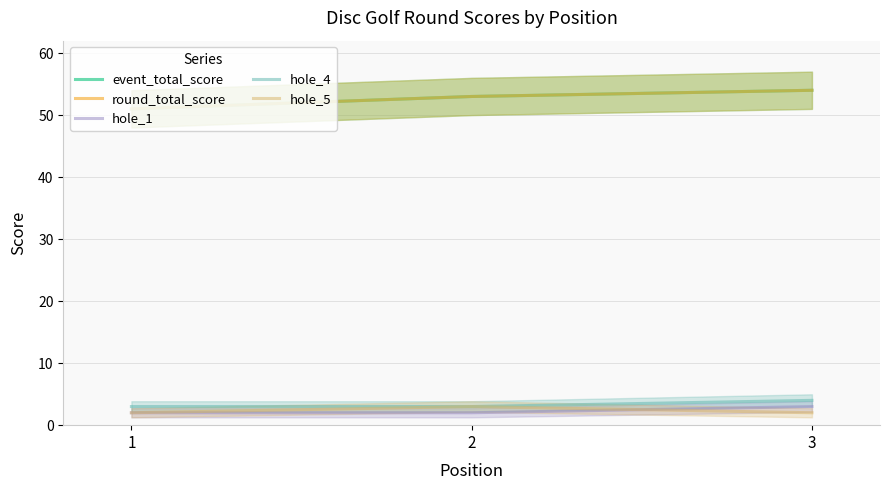

What is the average value of the hole_5 series?

2